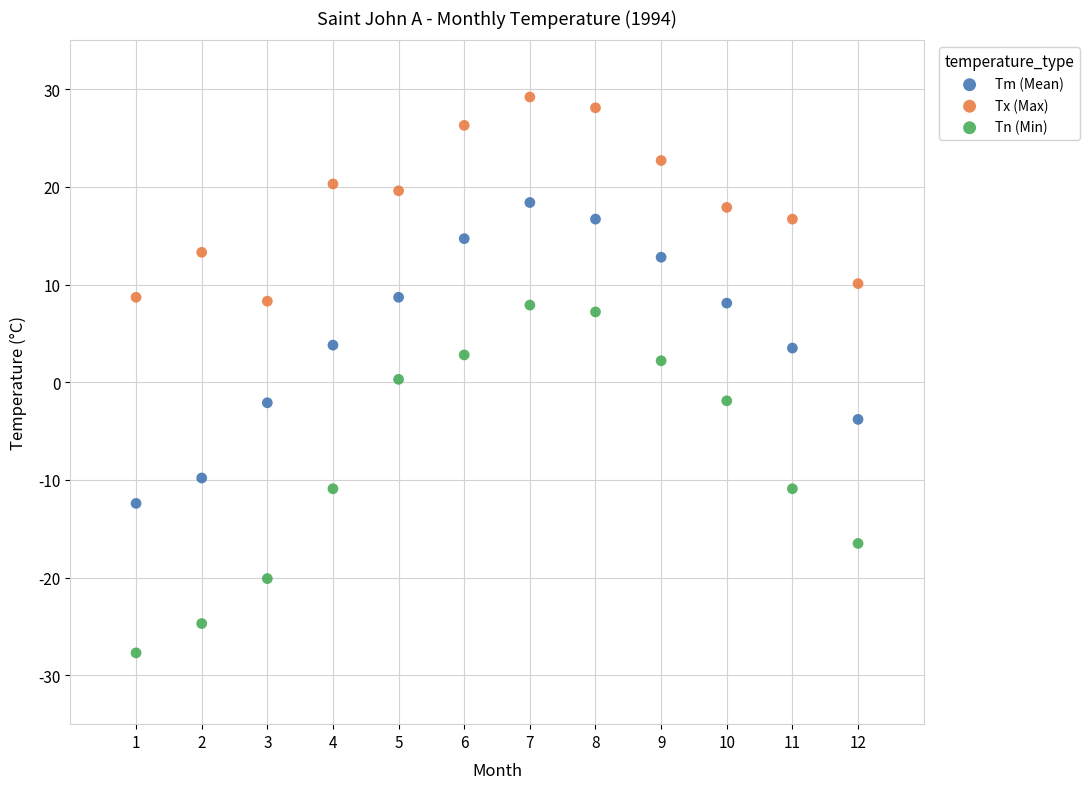

What are all the series names shown in the legend?

Tm (Mean), Tx (Max), Tn (Min)